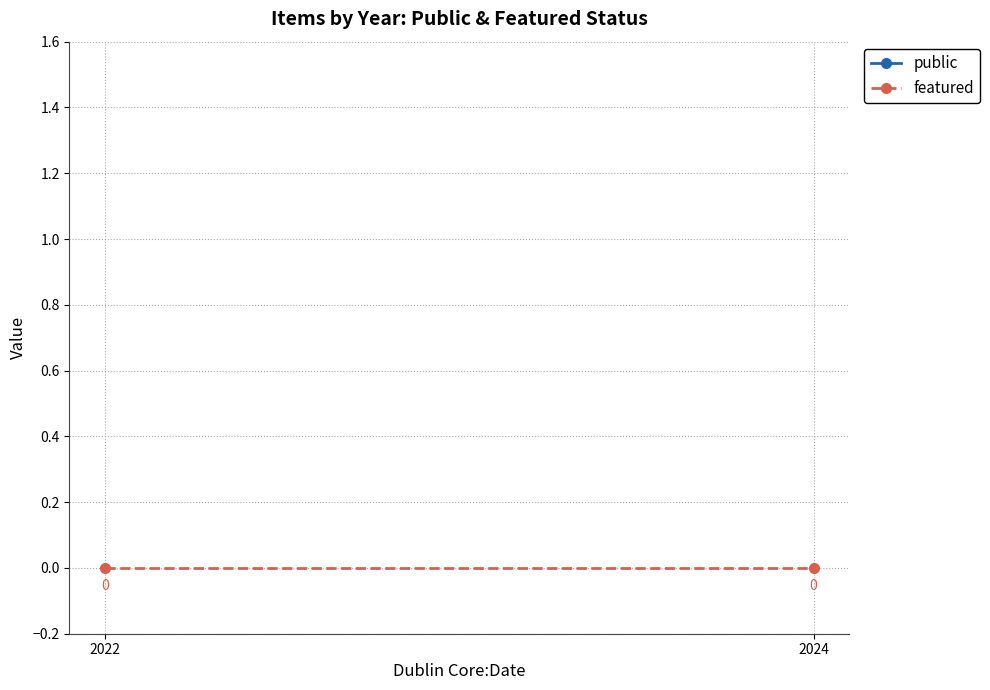

Is the value of featured at 2022 greater than the value of public at 2024?

No